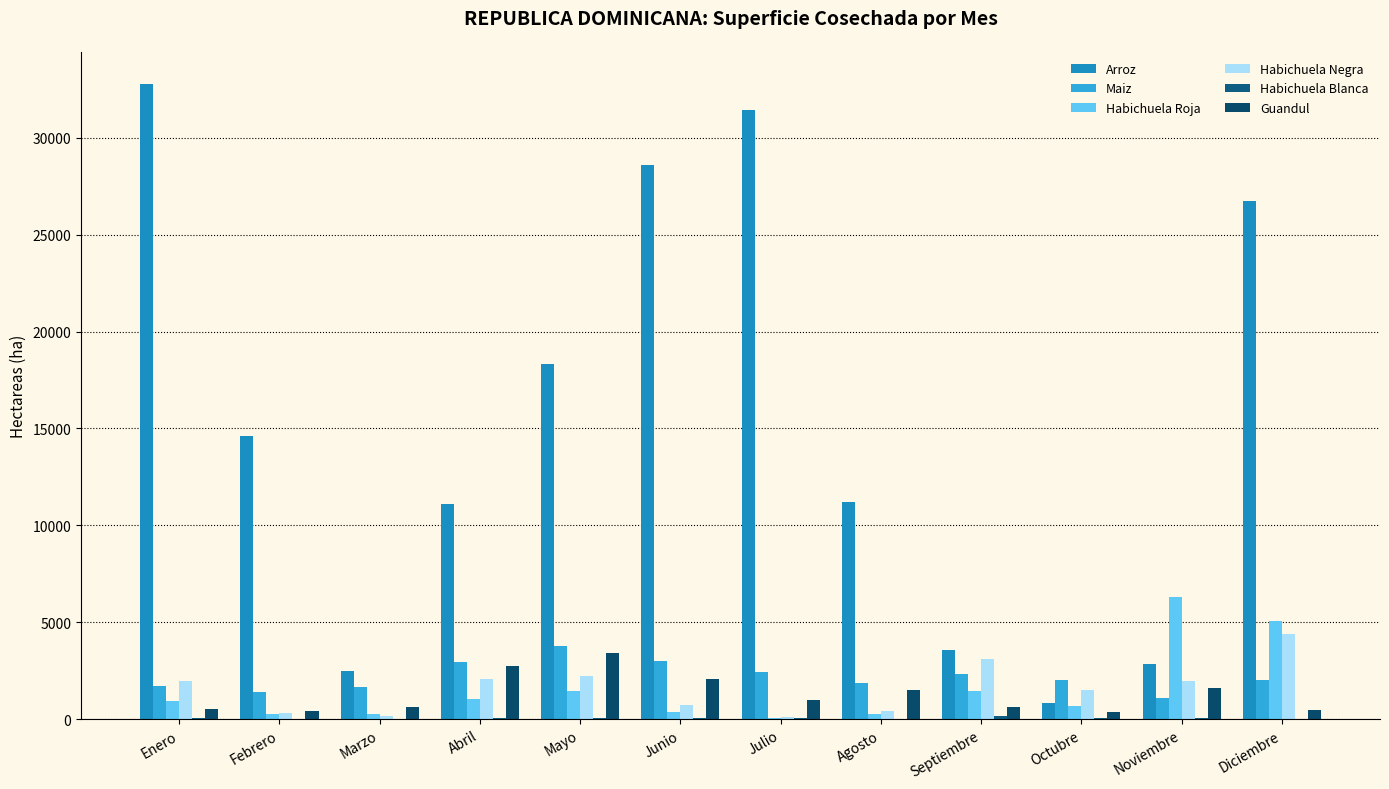

Rank the series by their maximum value, from highest to lowest.

Arroz, Habichuela Roja, Habichuela Negra, Maiz, Guandul, Habichuela Blanca